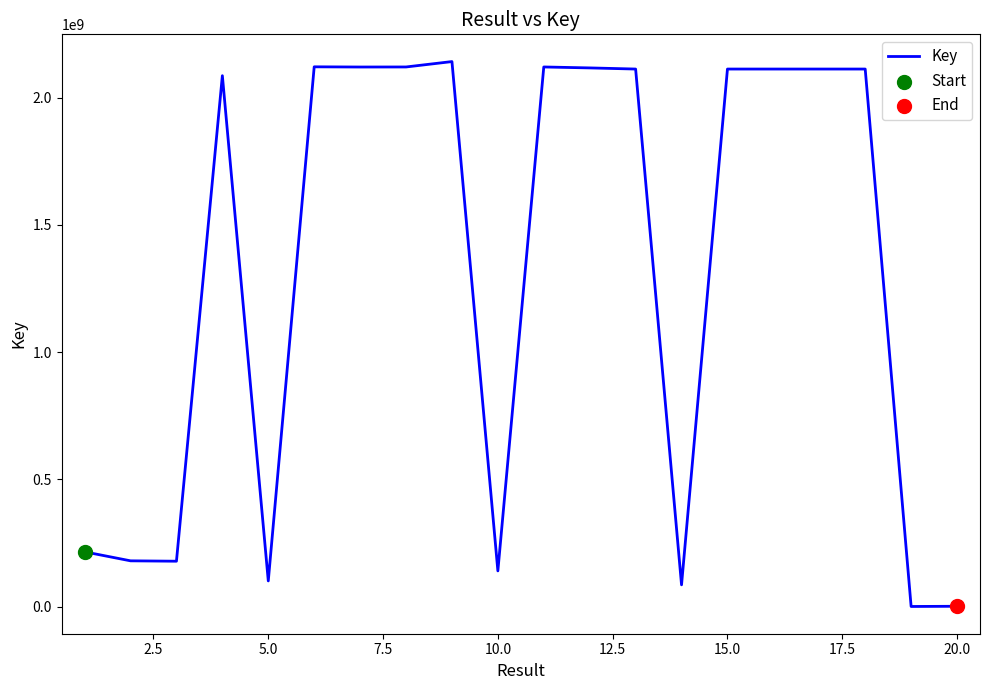

What is the greatest value displayed?

2141308929